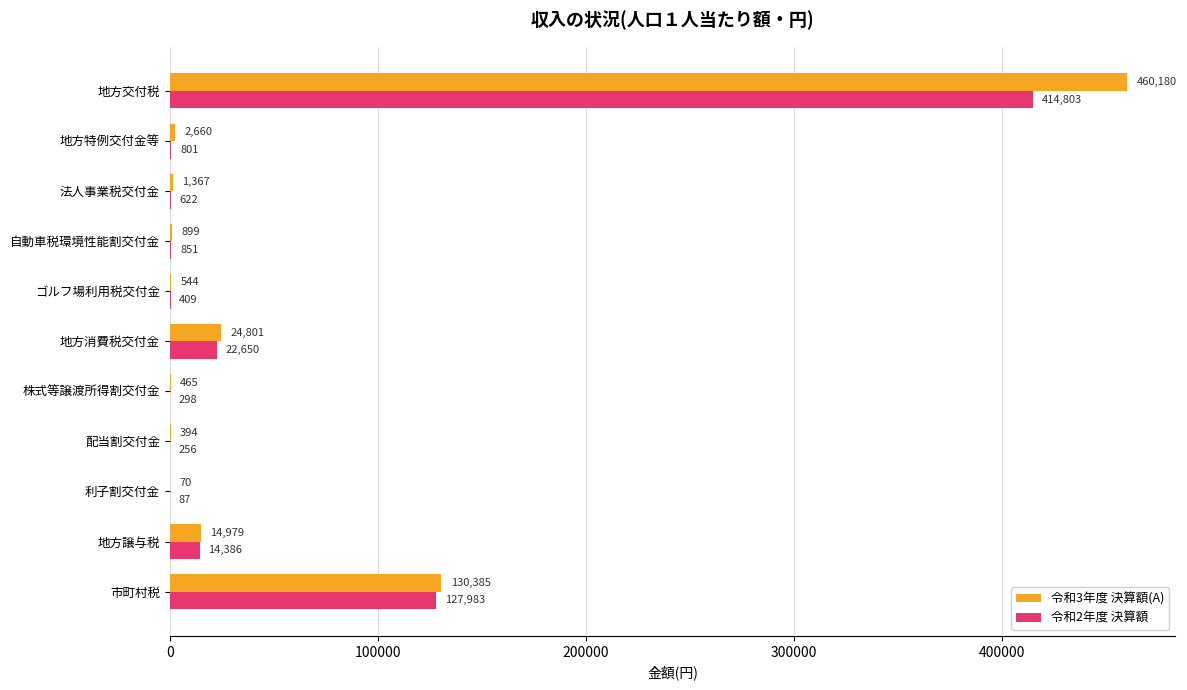

Which category has the highest value in the 令和2年度 決算額 series?

地方交付税